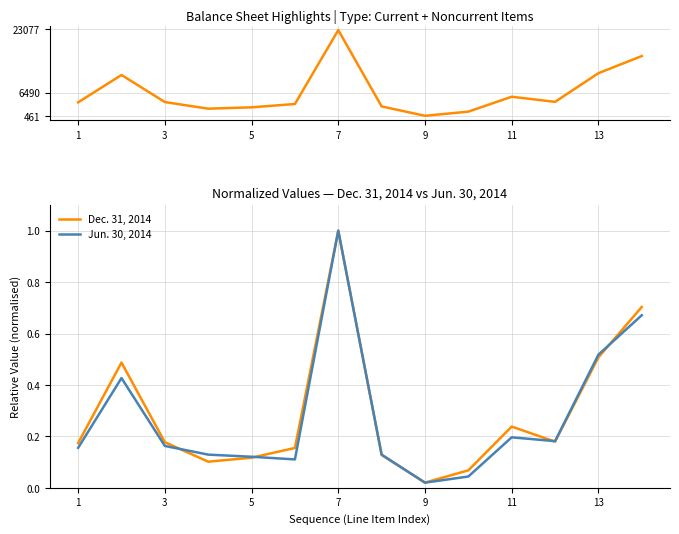

Which has a higher value, 10 or 13?

13